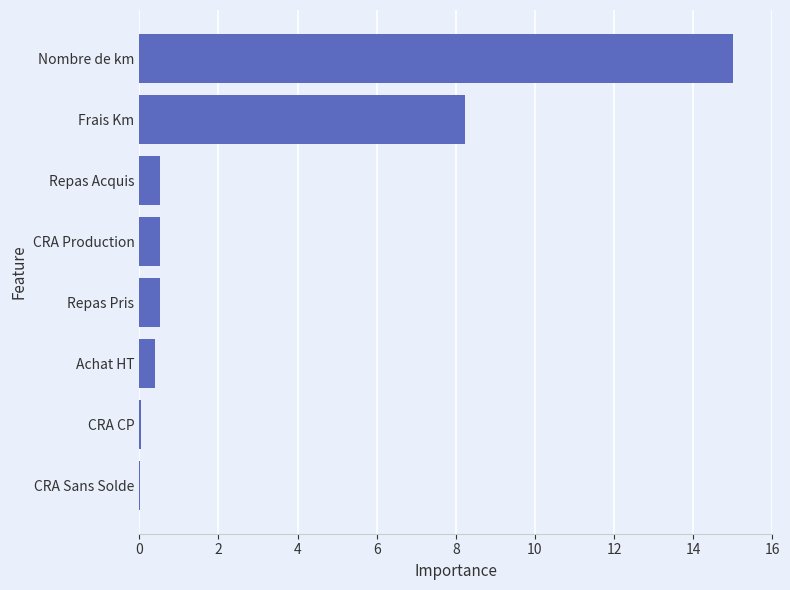

How many series are shown in this chart?

1